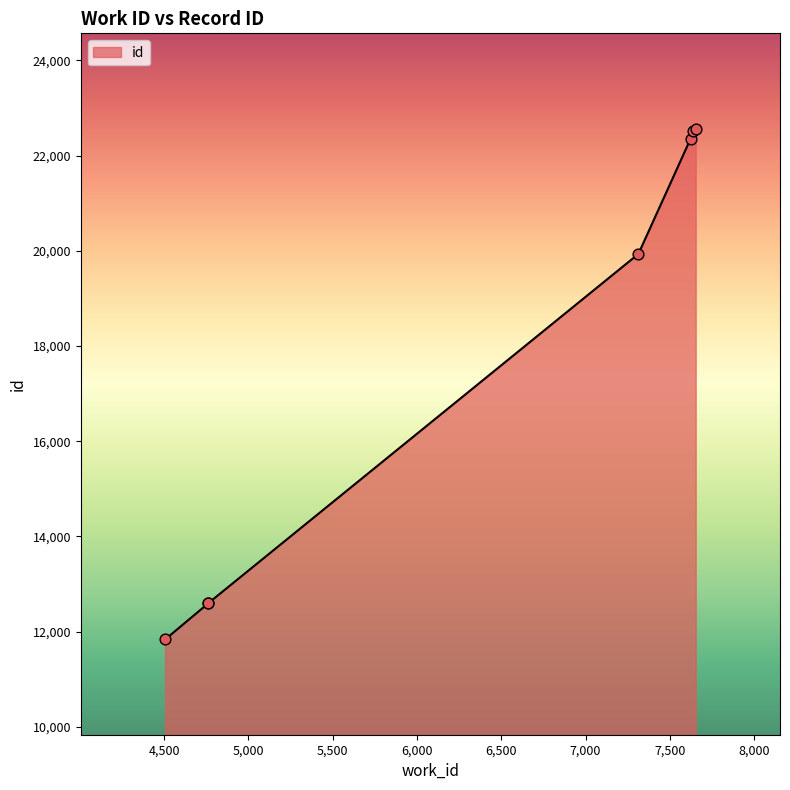

What is the ratio of the value at 7653 to the value at 4506?

1.9